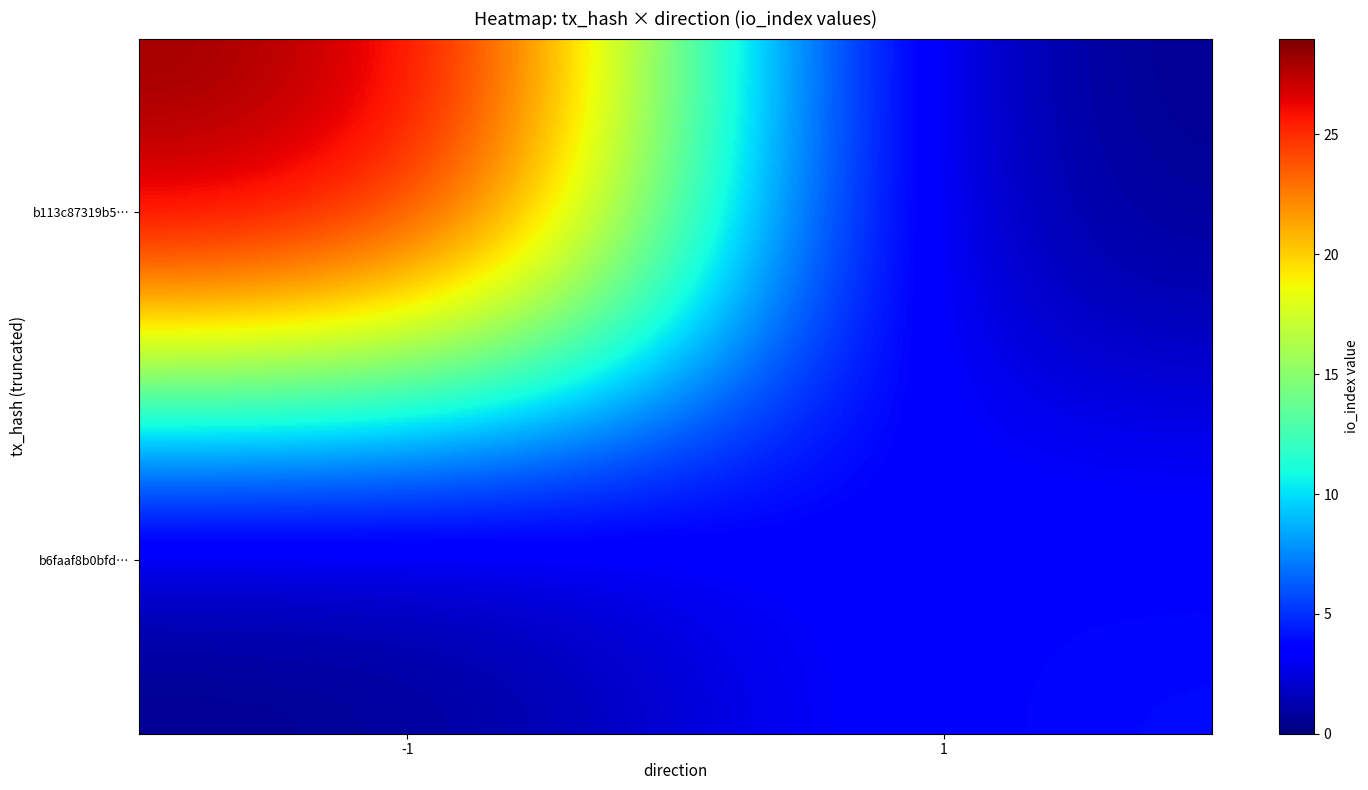

Rank the series by their average value, from lowest to highest.

b6faaf8b0bfd…, b113c87319b5…